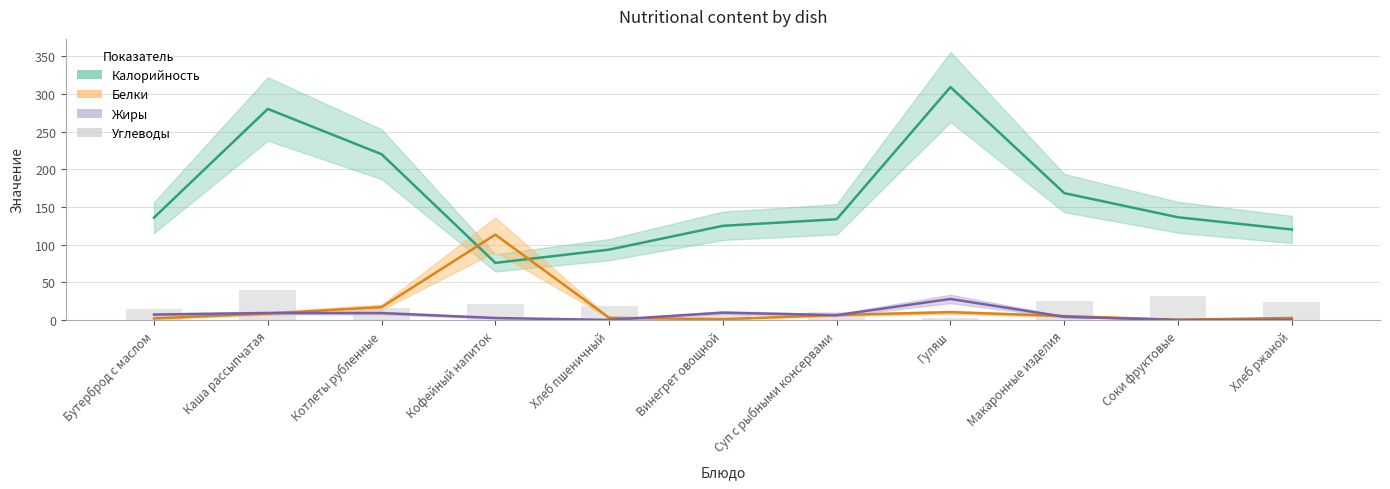

What is the label of the 4th bar from the right?

Гуляш